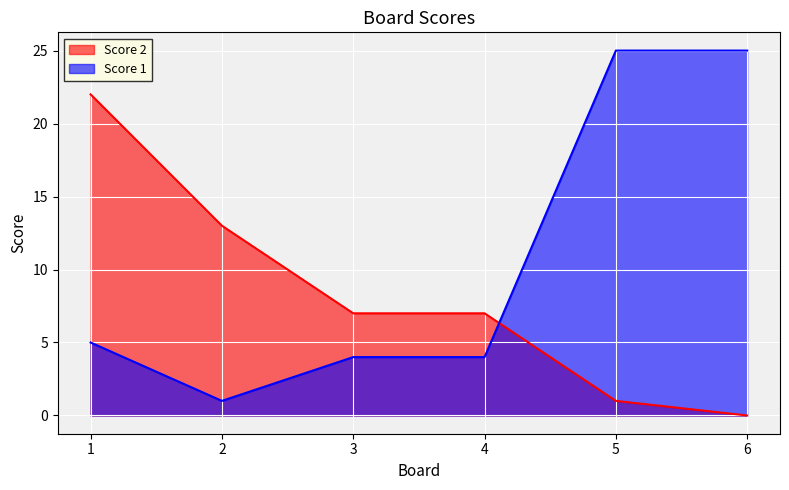

Does the chart display data point markers on the line(s)?

No